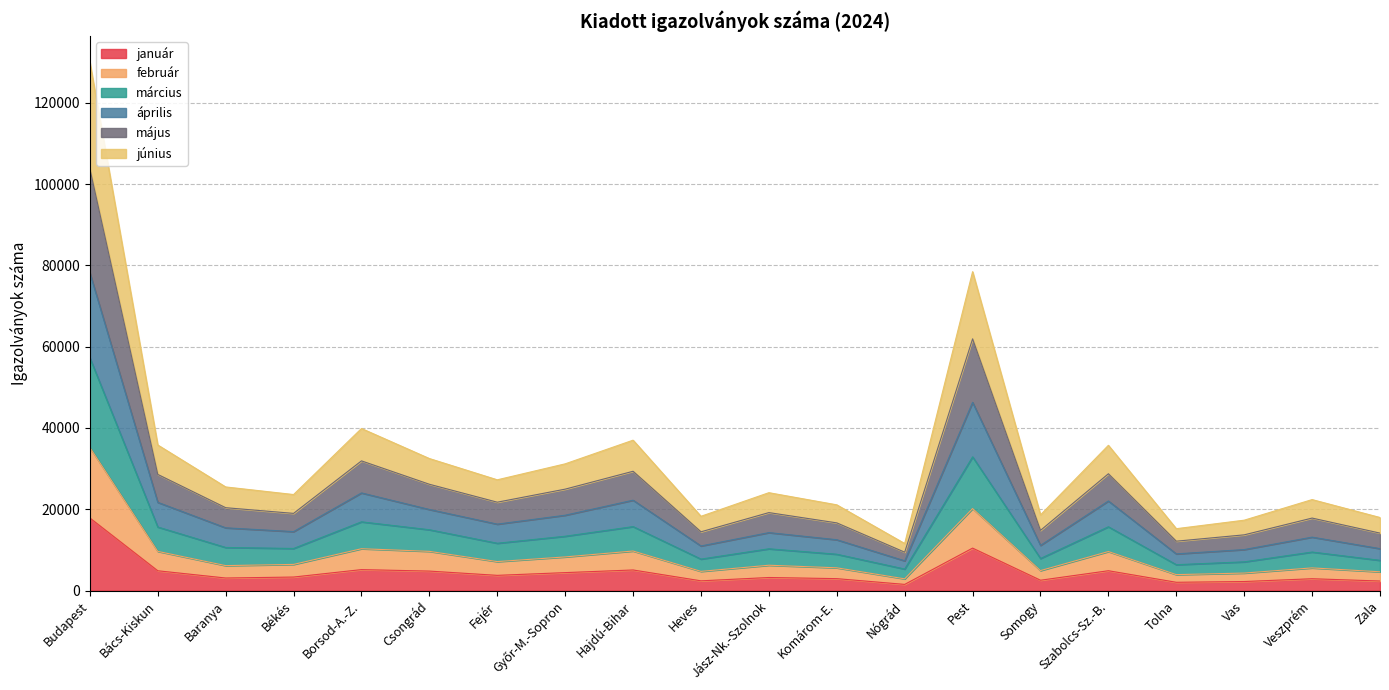

What is the minimum value shown in the chart?

1515